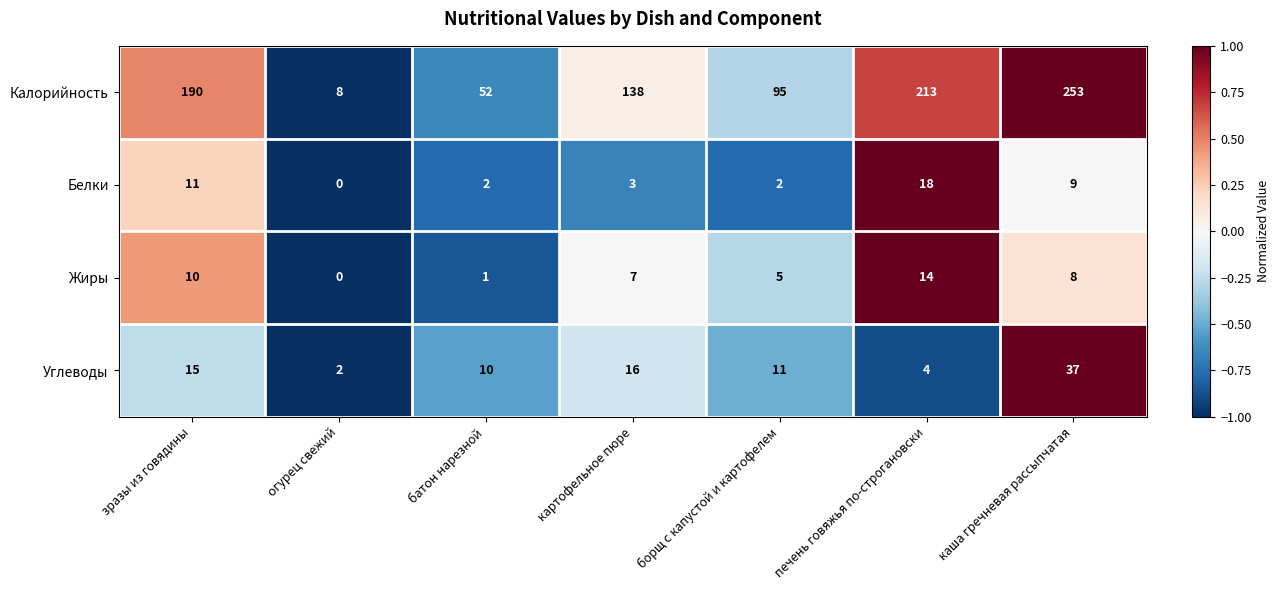

What is the sum of all Калорийность values?

949